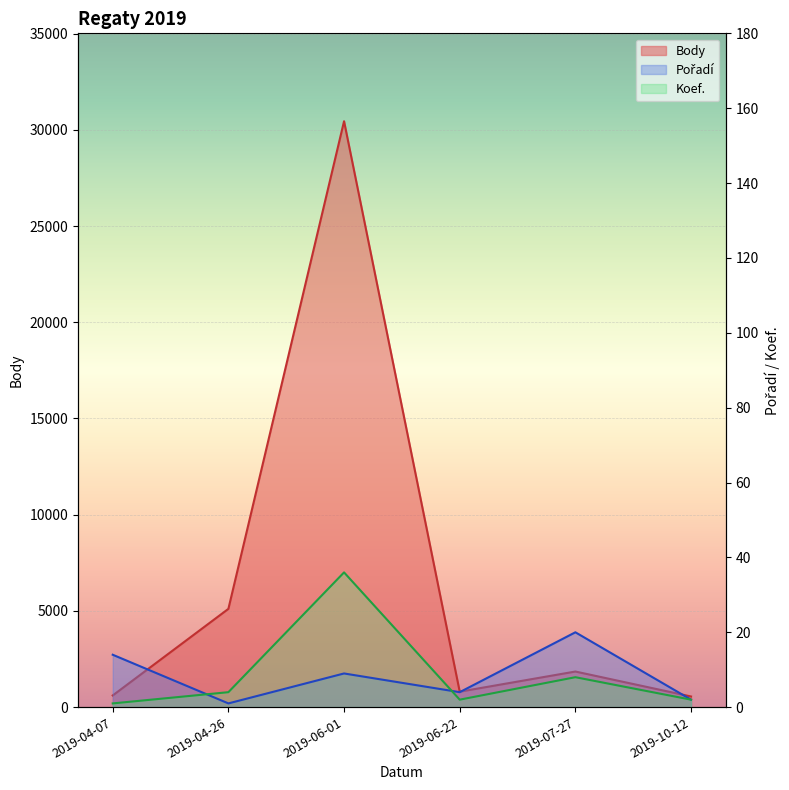

What is the difference between the Pořadí values at 2019-10-12 and 2019-04-07?

12